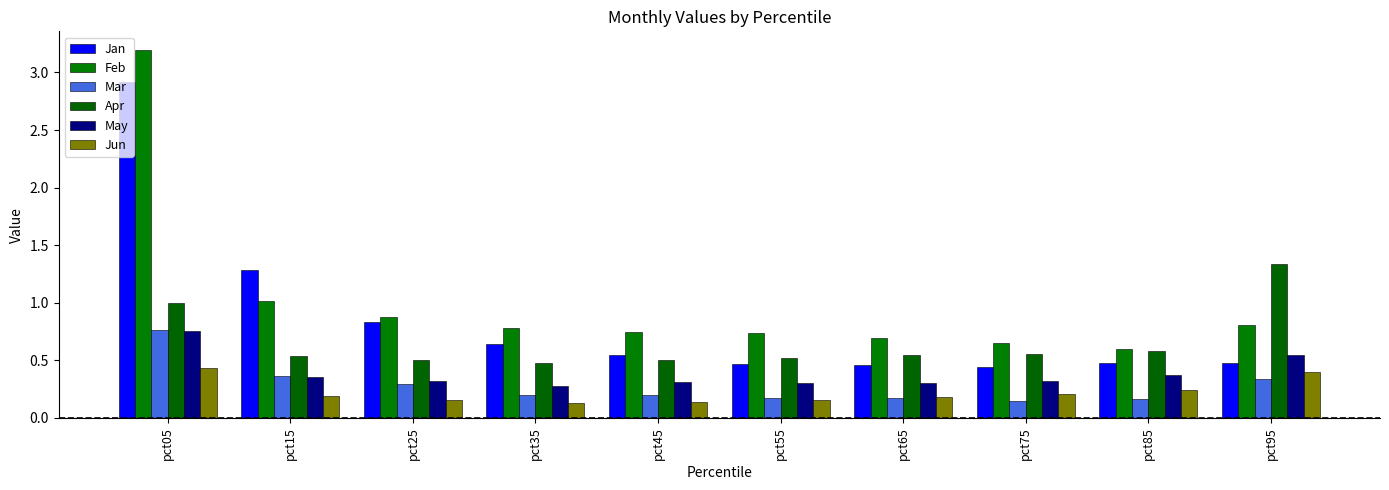

Read the Jan value at pct25.

0.8